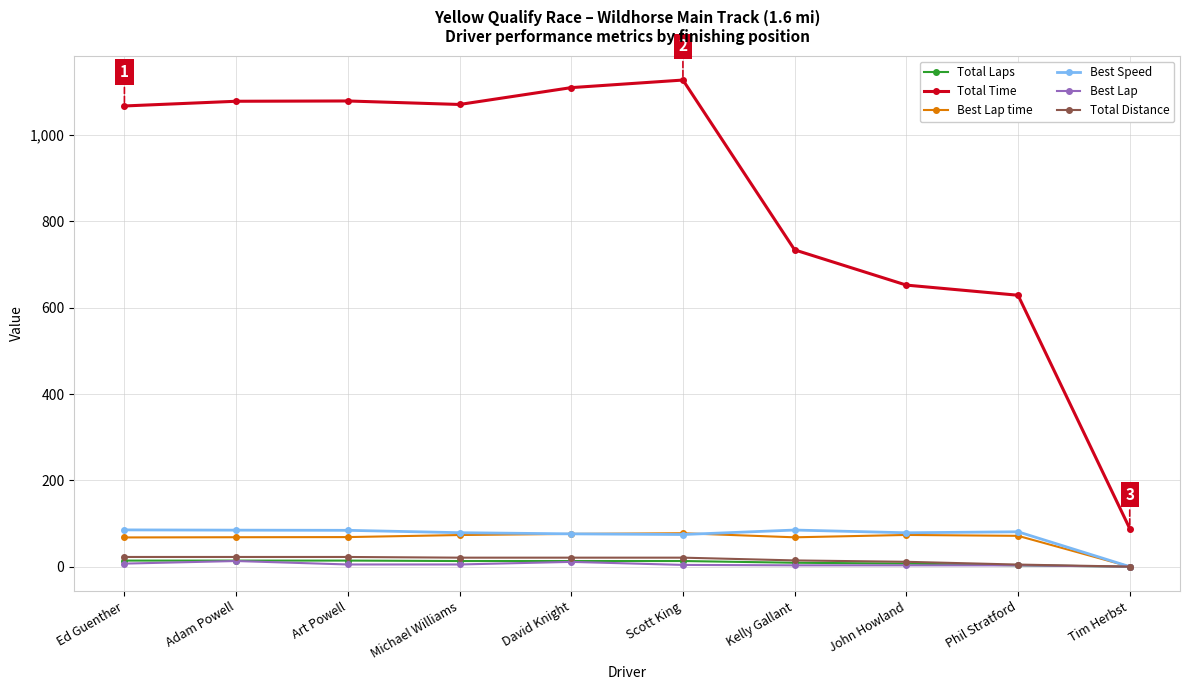

Between Kelly Gallant and Phil Stratford, which series saw the biggest shift?

Total Time